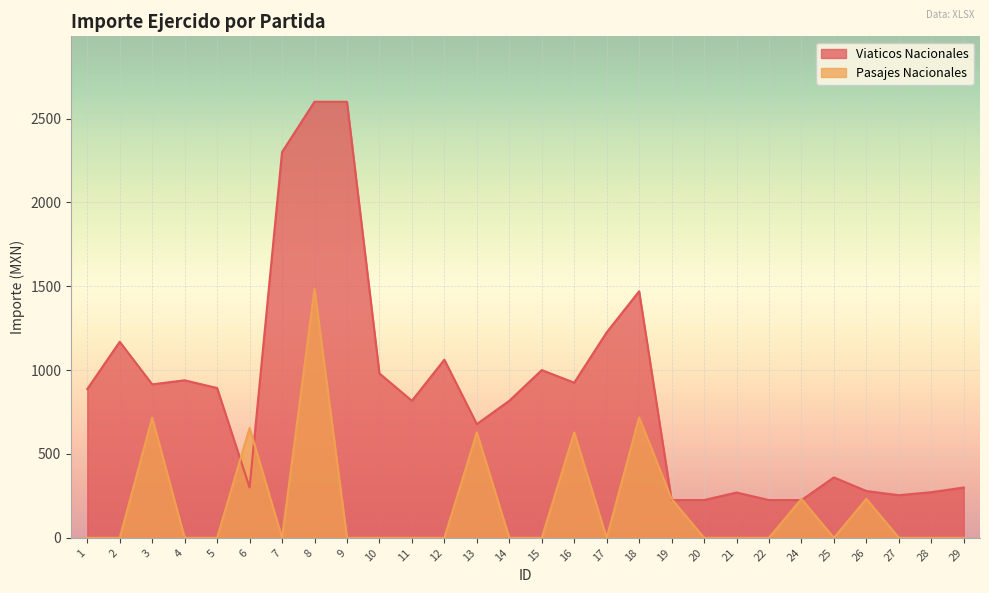

Rank the series at 20 from lowest to highest value.

Pasajes Nacionales, Viaticos Nacionales